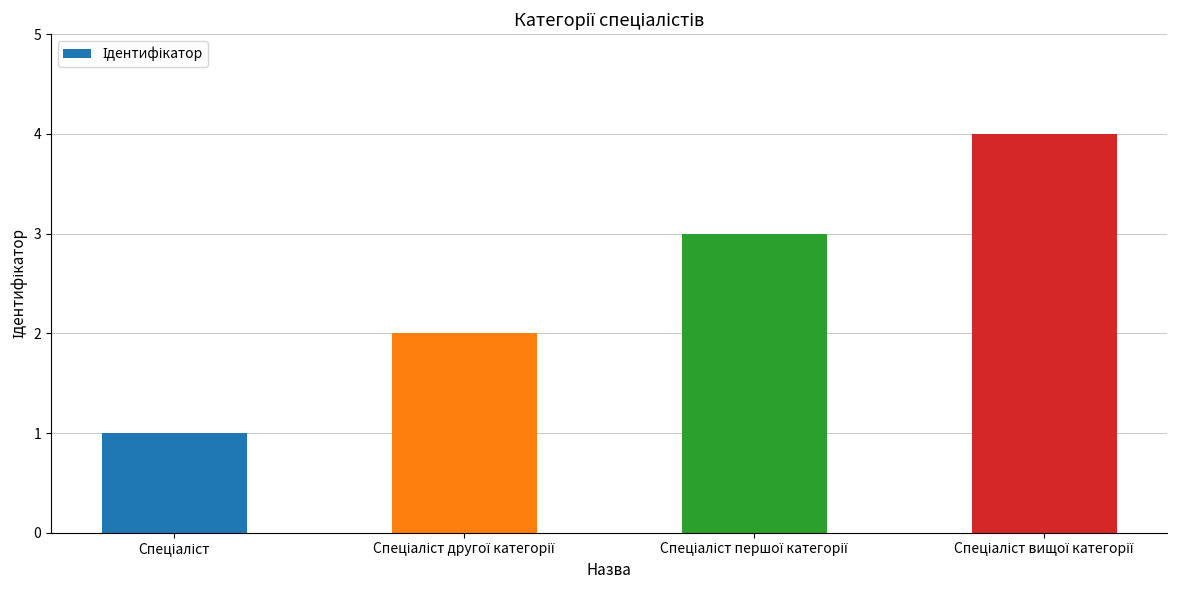

What is the value of the 2nd bar from the left?

2